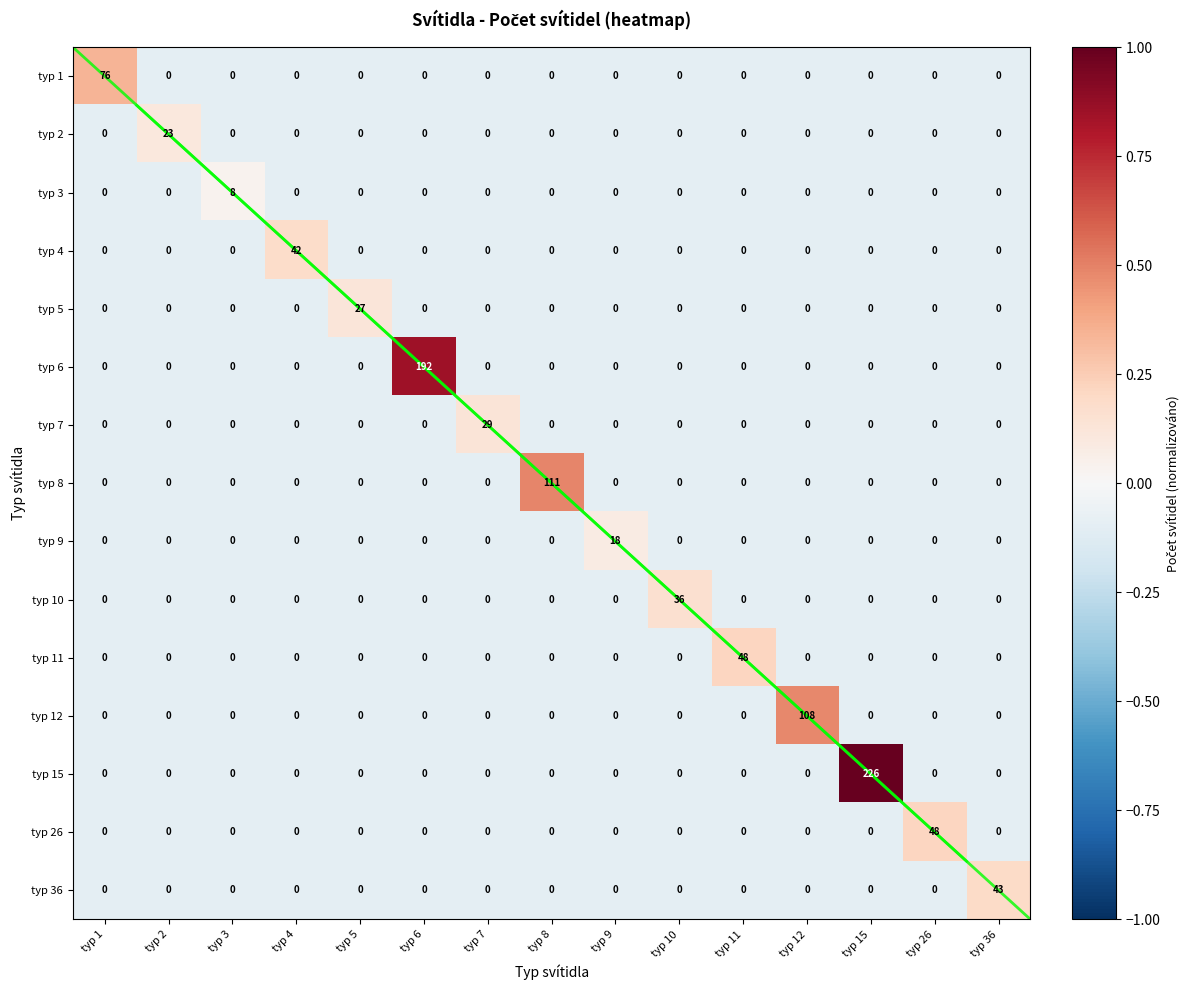

Rank the series at typ 4 from highest to lowest value.

typ 4, typ 1, typ 2, typ 3, typ 5, typ 6, typ 7, typ 8, typ 9, typ 10, typ 11, typ 12, typ 15, typ 26, typ 36